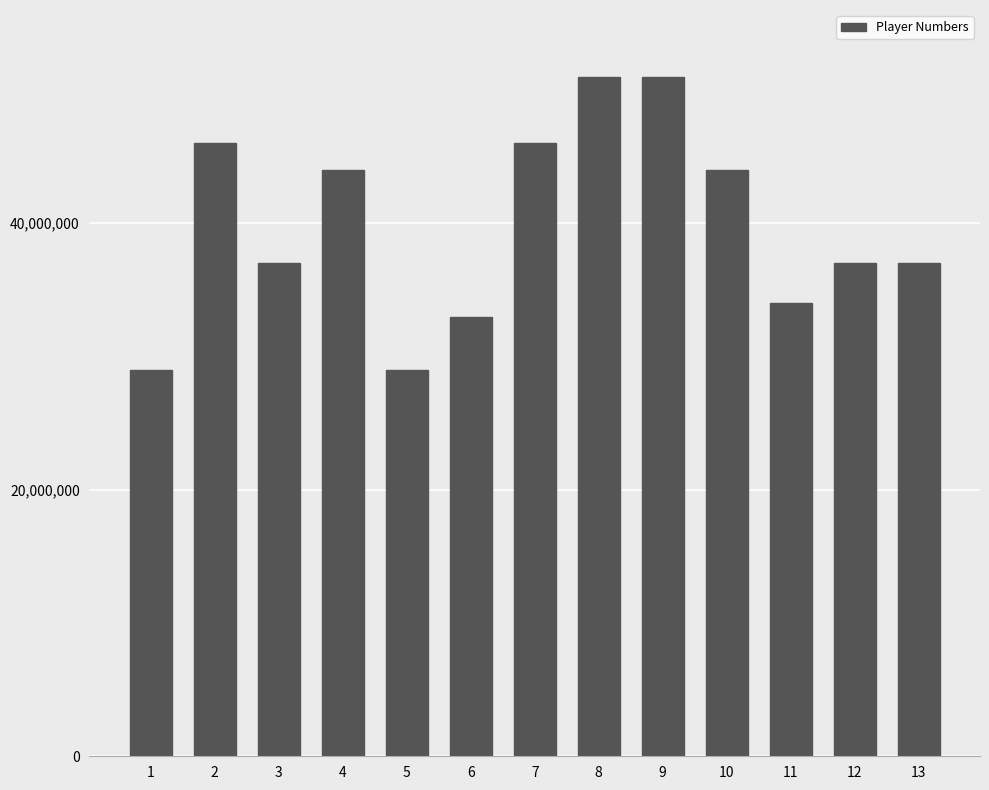

True or false: the data shows 13871963 at 5.

False